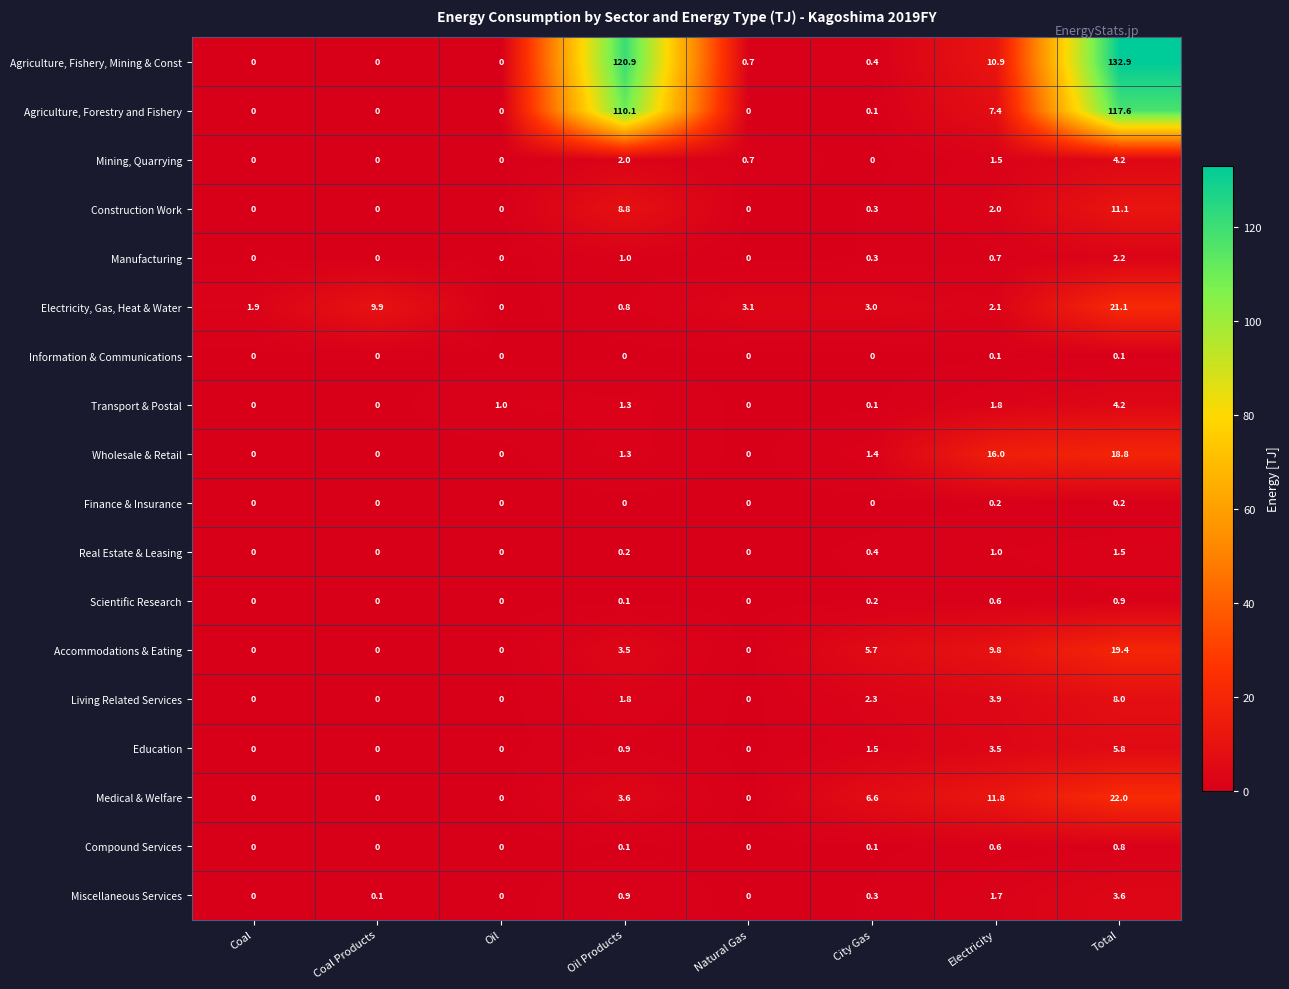

What is the spread (max minus min) of values at Electricity?

15.9